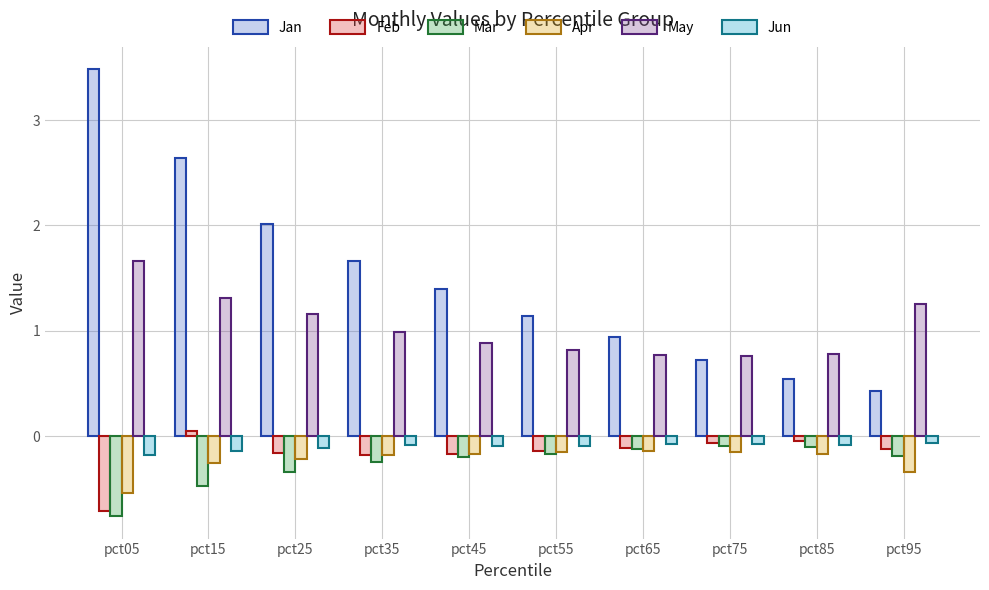

At which label does Feb reach its minimum?

pct05